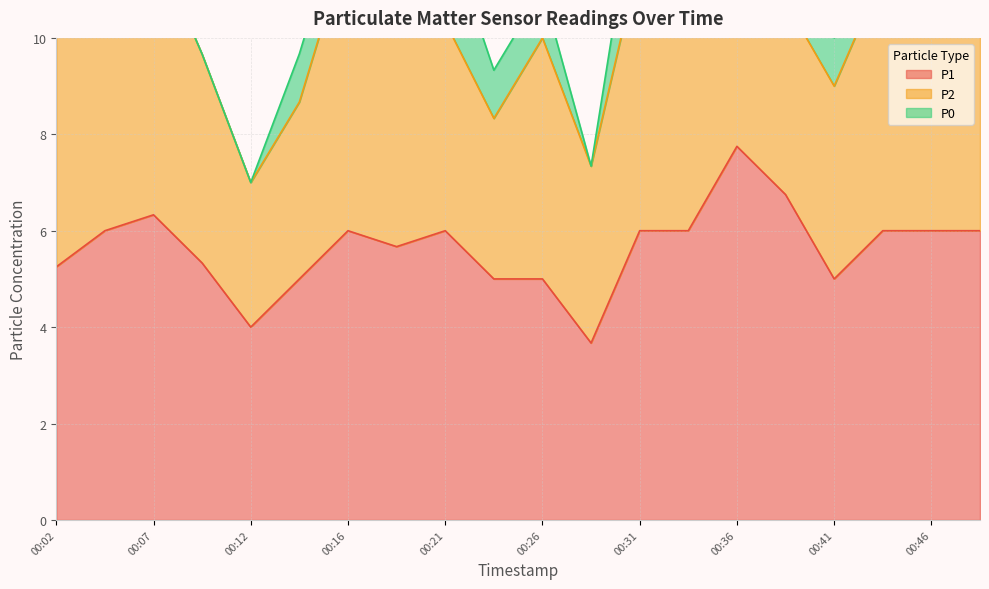

What are all the series names shown in the legend?

P1, P2, P0